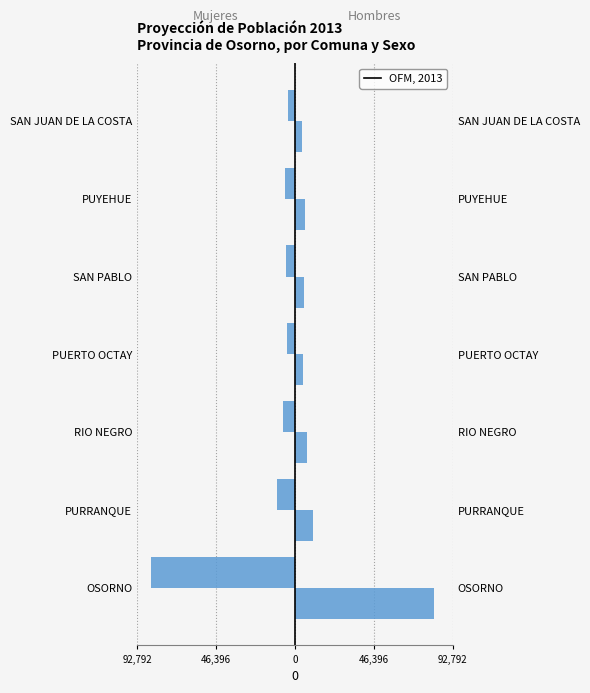

What is the value of the Hombres bar at the 1st from the left?

81892